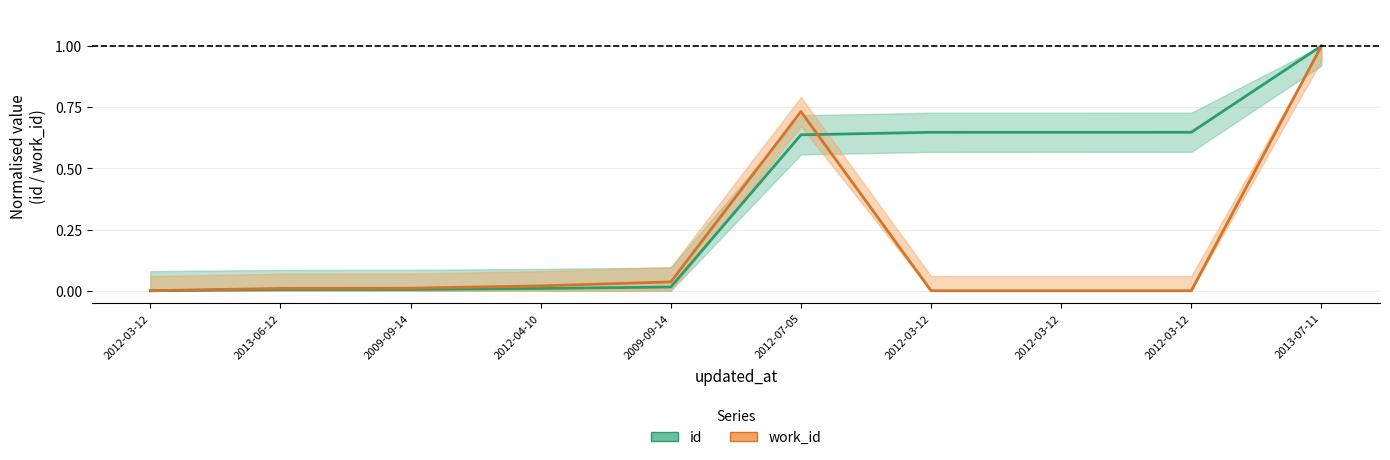

The value of id at 2012-03-12 is -0.3. True or false?

False